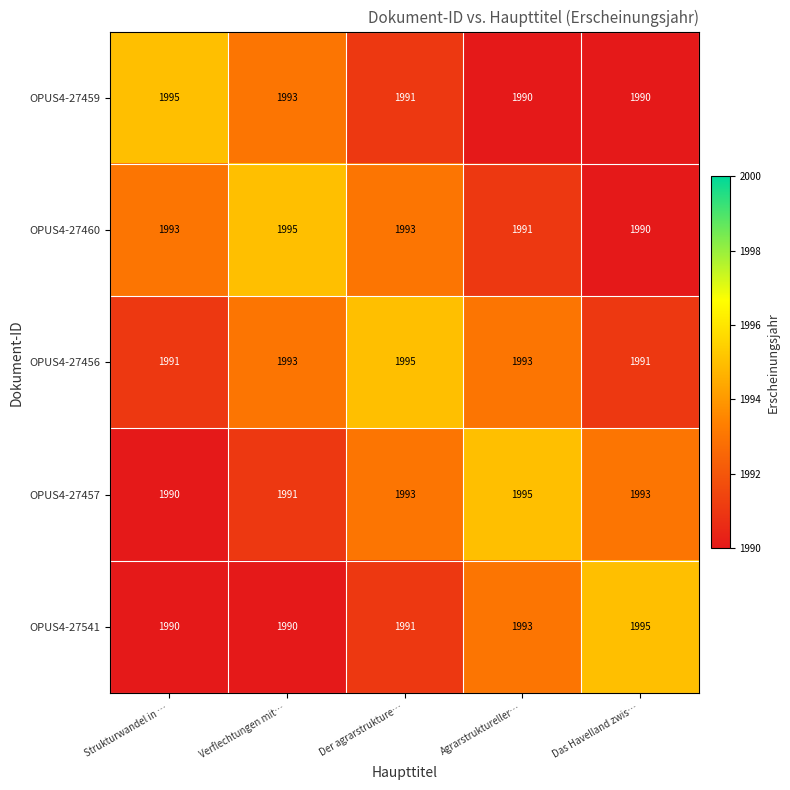

Which series has the largest total across all categories?

OPUS4-27456